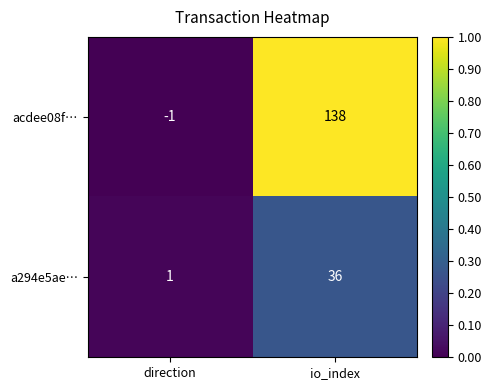

List the series in order of their overall mean, highest first.

acdee08f…, a294e5ae…